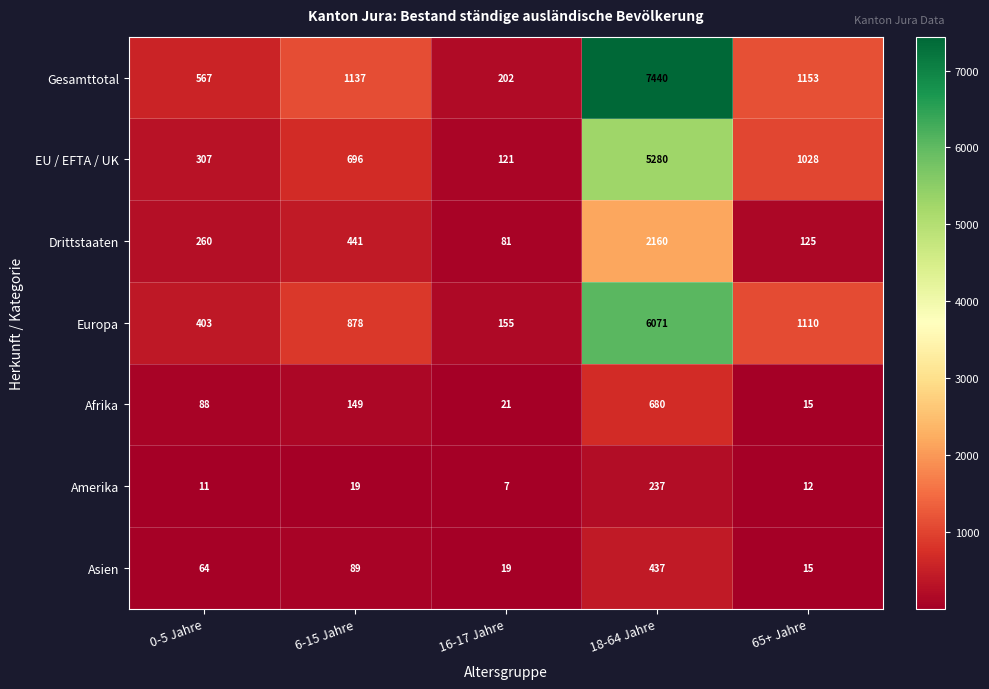

What is the average value of the Amerika series?

57